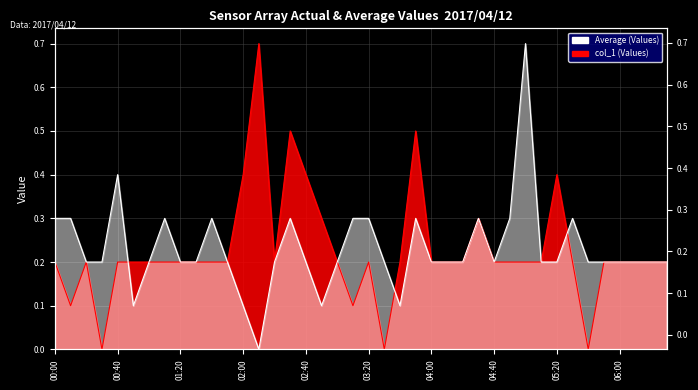

How many categories are shown in the chart?

40